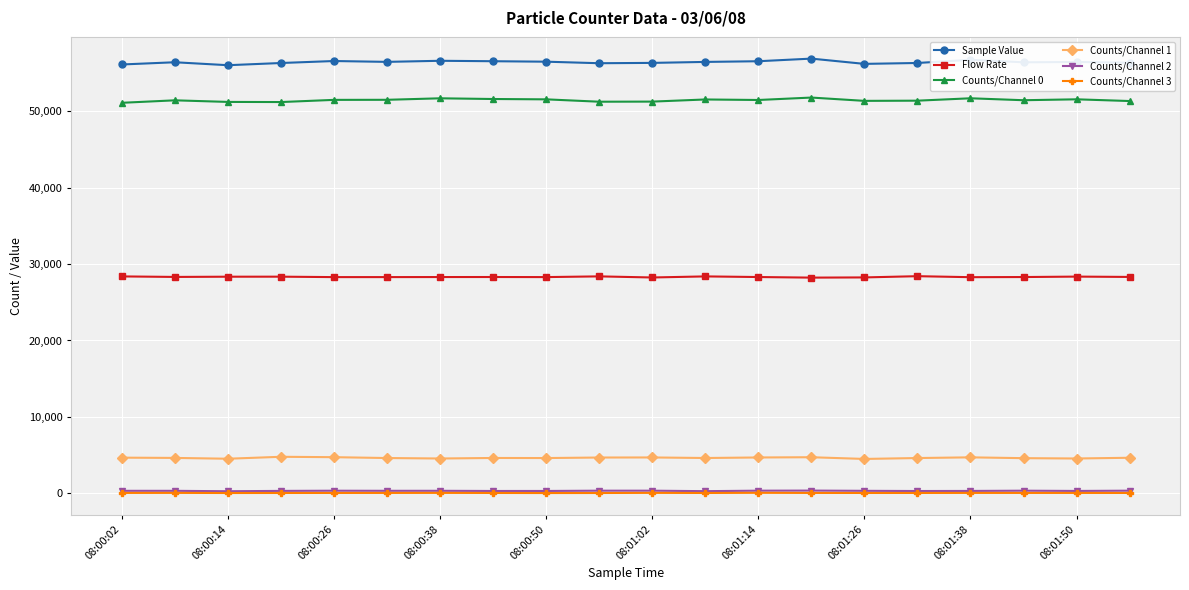

What are all the series names shown in the legend?

Sample Value, Flow Rate, Counts/Channel 0, Counts/Channel 1, Counts/Channel 2, Counts/Channel 3